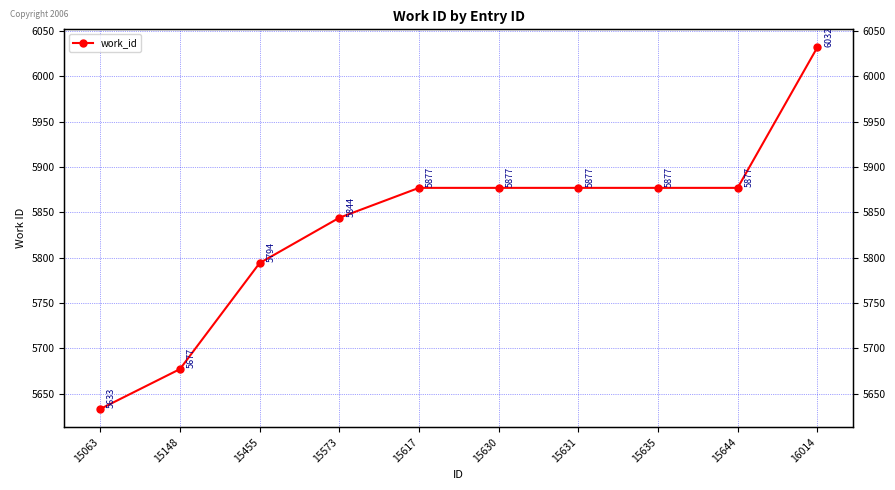

Is it true that the value at 15063 is 5633?

True